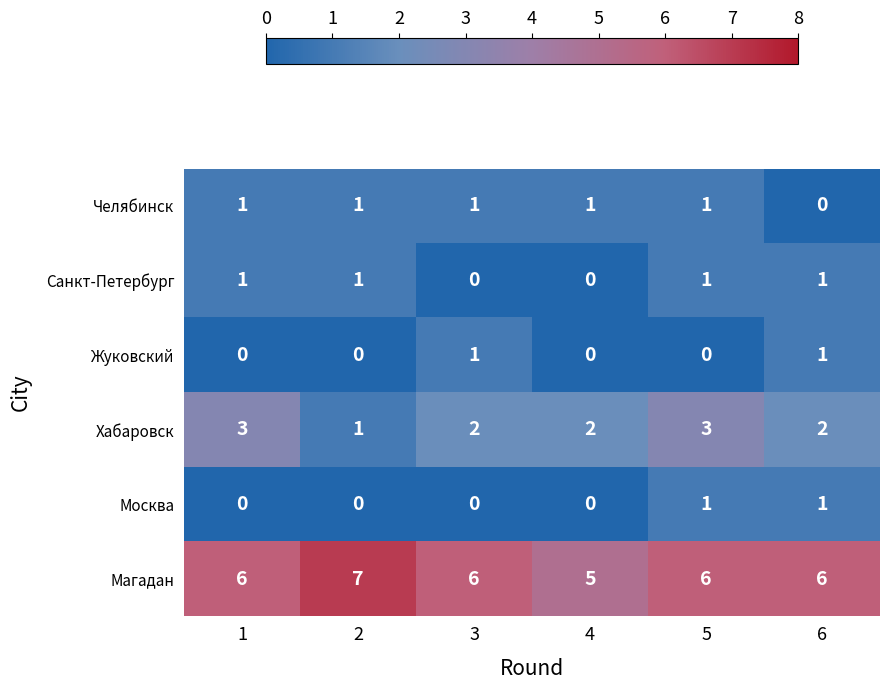

Count the number of data series in this chart.

6